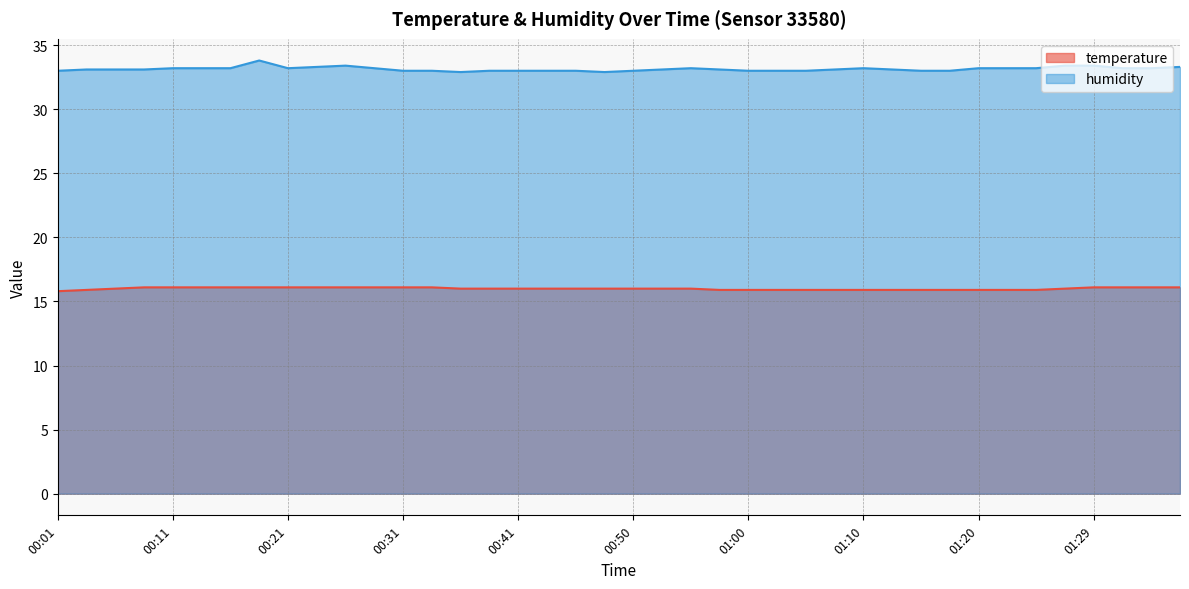

What is the greatest value displayed?

33.8